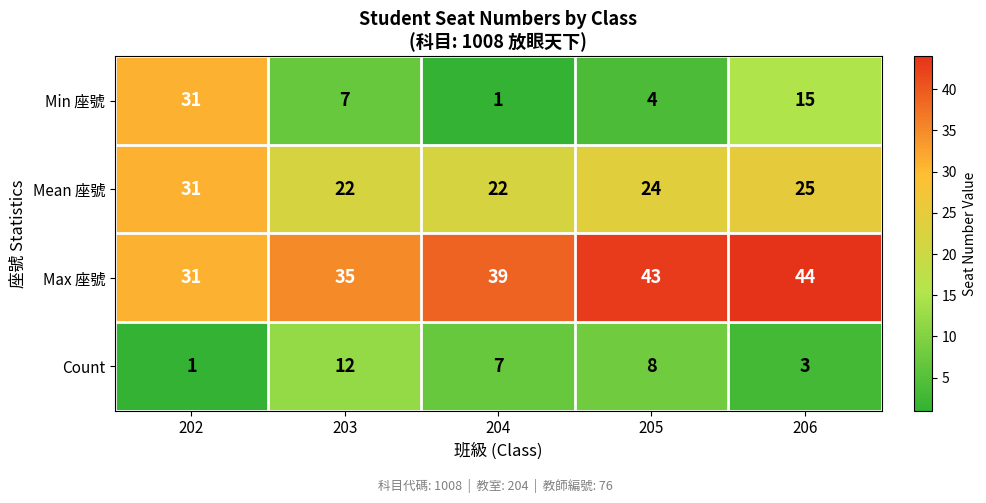

Reading left to right, transcribe all the data shown in this chart.

Min 座號: 202=31	203=7	204=1	205=4	206=15
Mean 座號: 202=31	203=22	204=22	205=24	206=25
Max 座號: 202=31	203=35	204=39	205=43	206=44
Count: 202=1	203=12	204=7	205=8	206=3